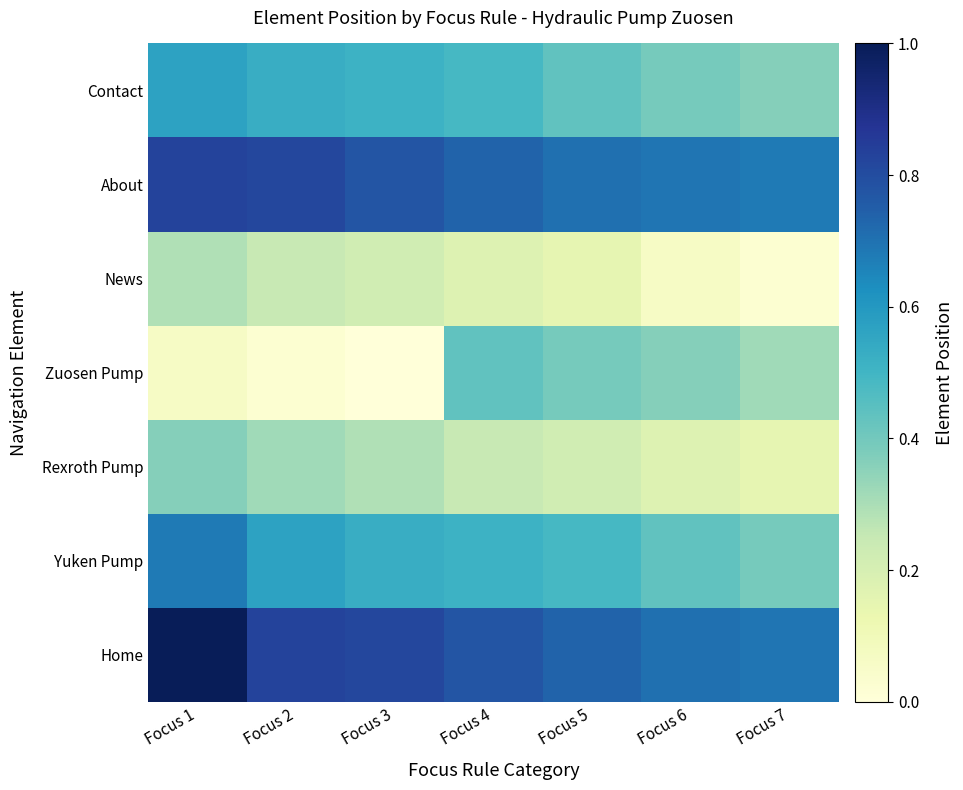

How many data points does each series have?

7